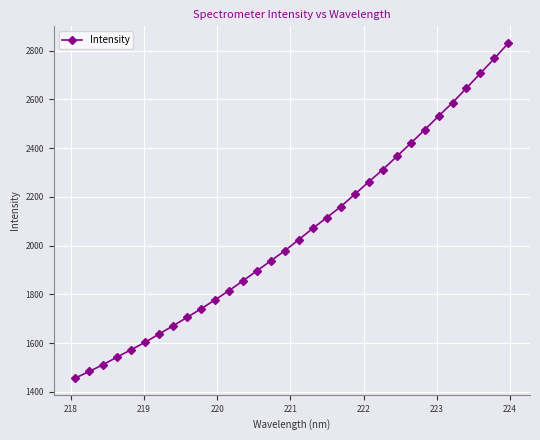

What is the minimum value shown in the chart?

1456.8